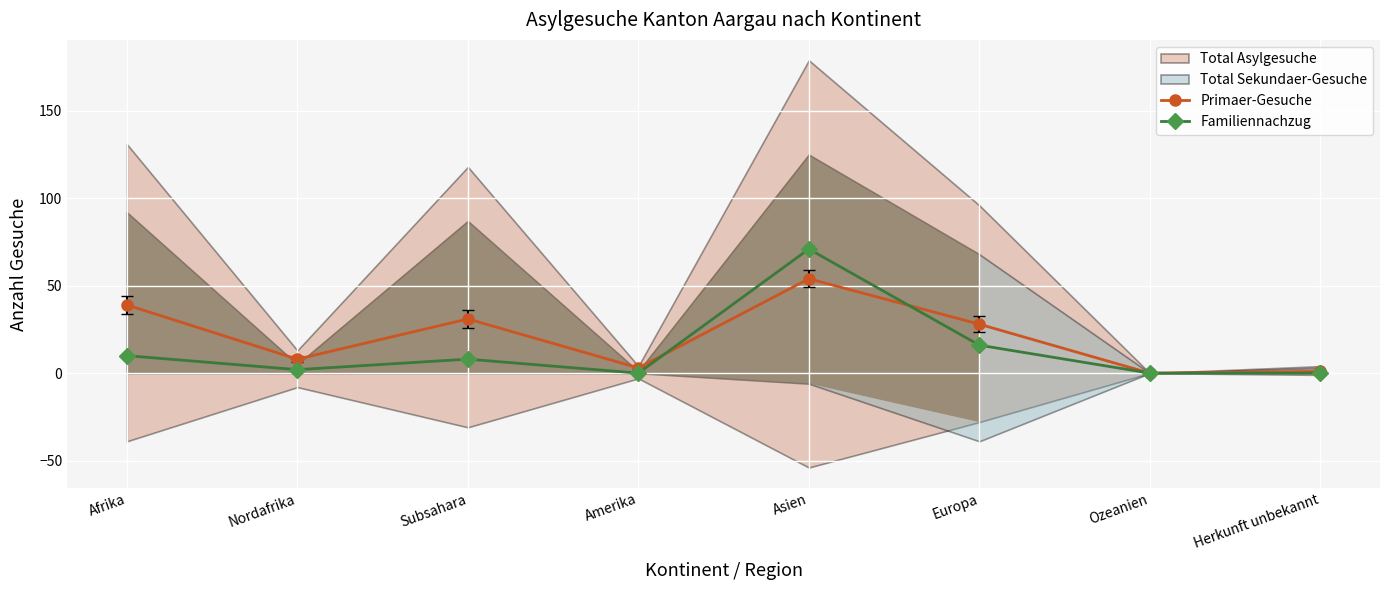

True or false: Primaer-Gesuche has a value of 54 at Asien.

True